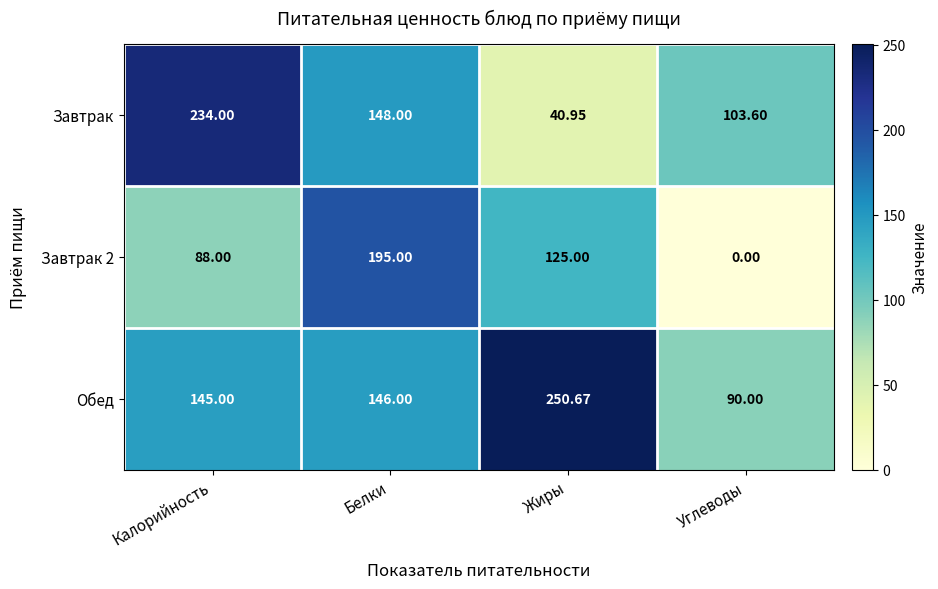

At which category is the sum across all series the highest?

Белки